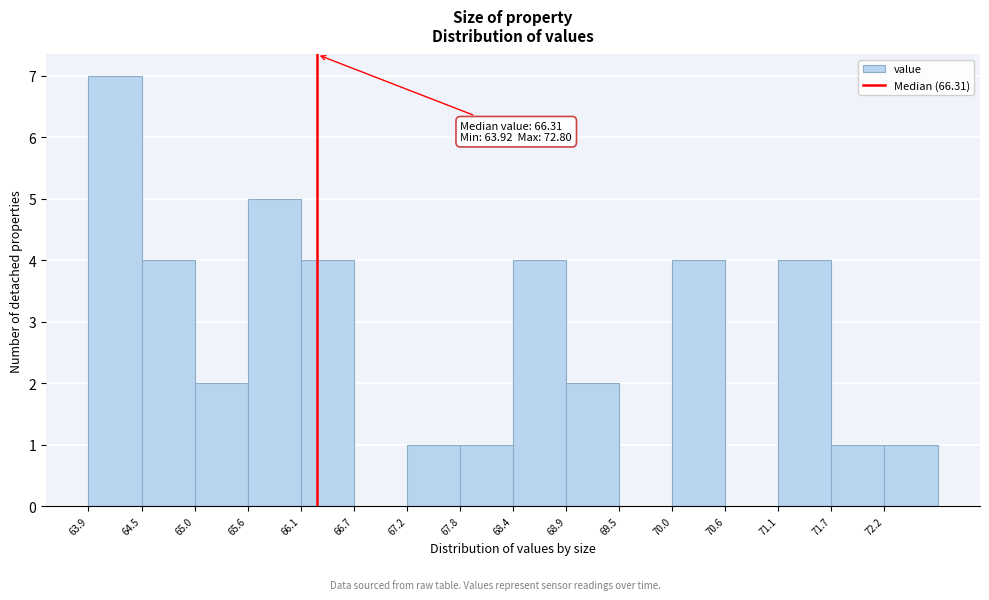

Over which range of the x-axis is the bar tallest?

63.9 to 64.5